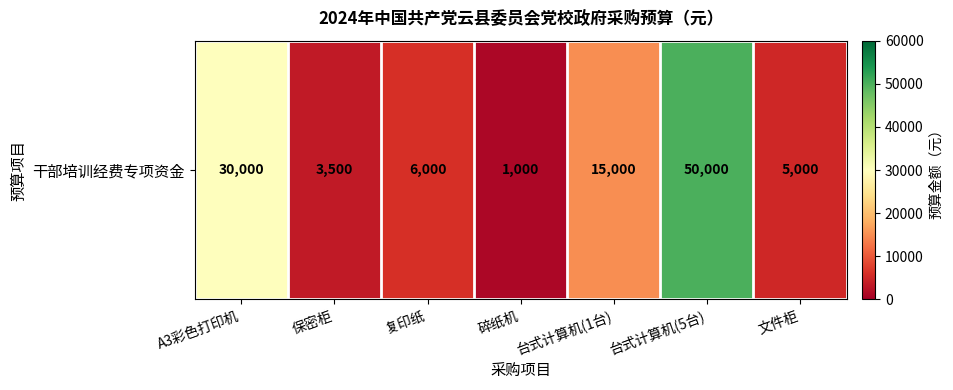

Where is the data nearest to the value 25500?

A3彩色打印机